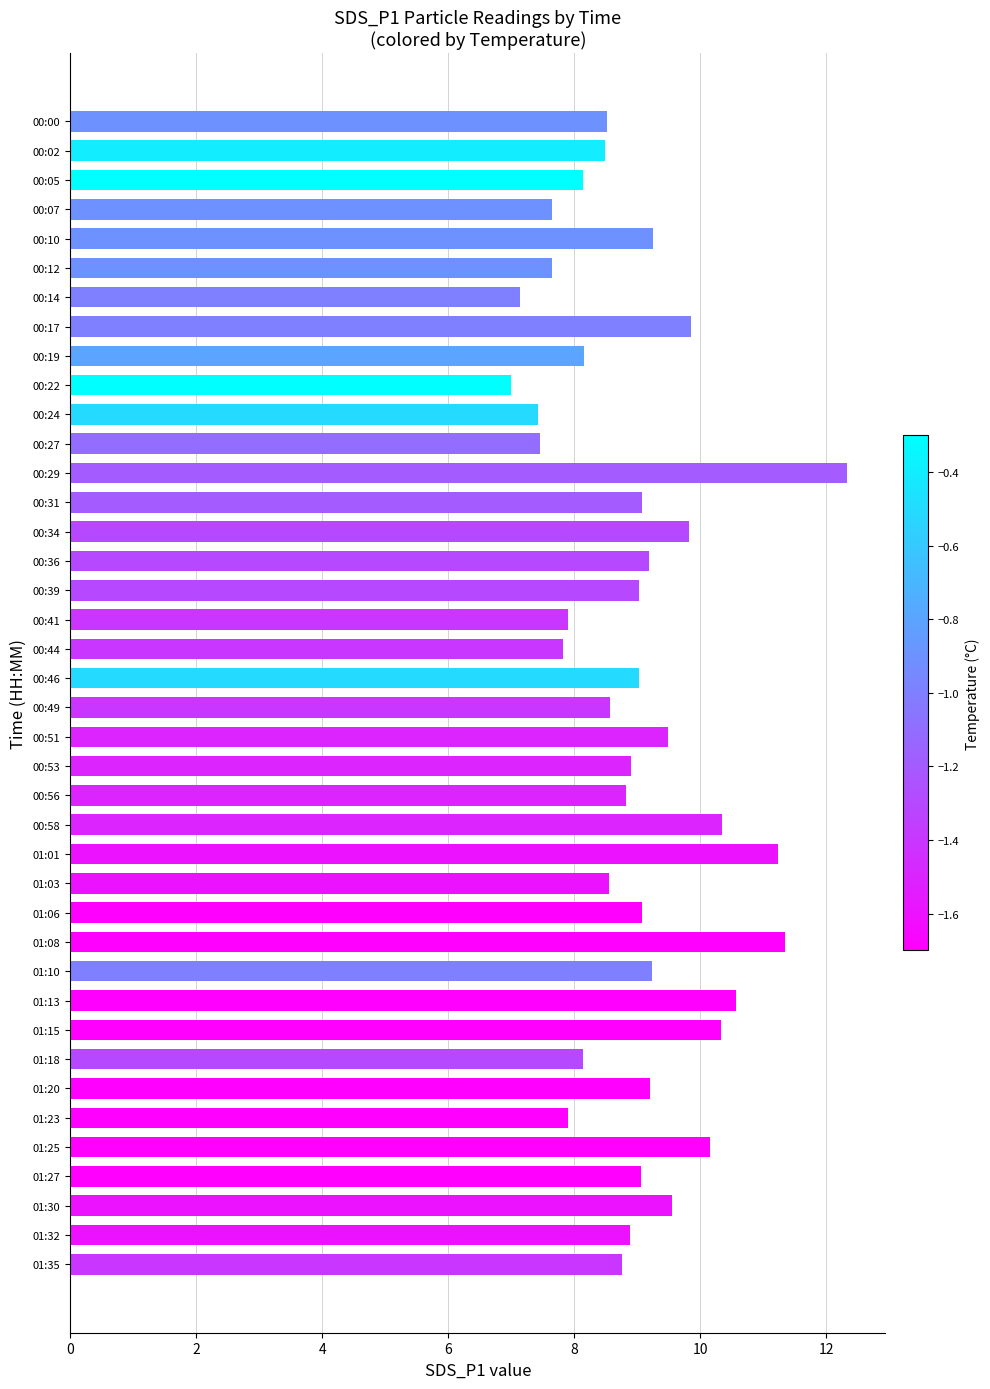

Is it true that the value at 00:49 is 4.0?

False